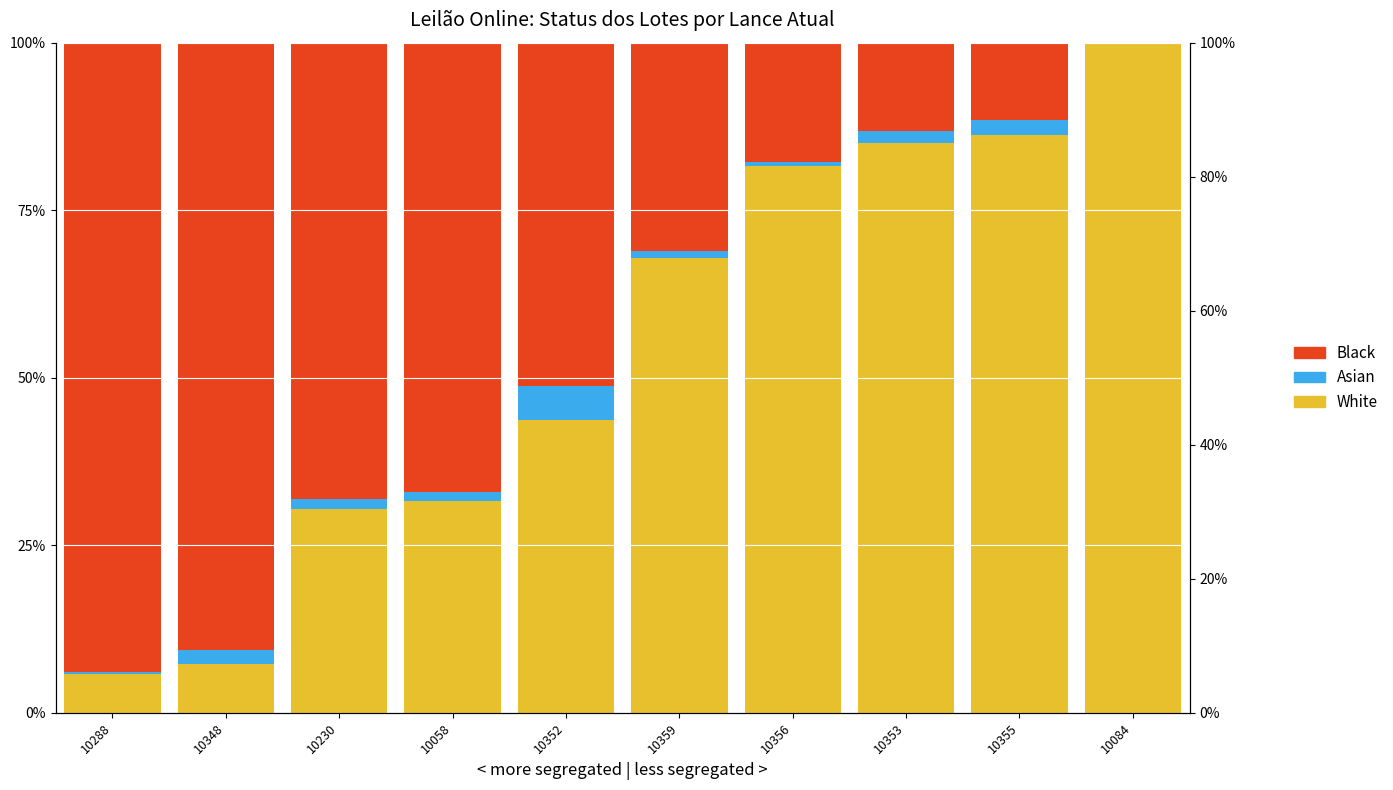

True or false: Asian has a value of 0.2 at 10288.

False